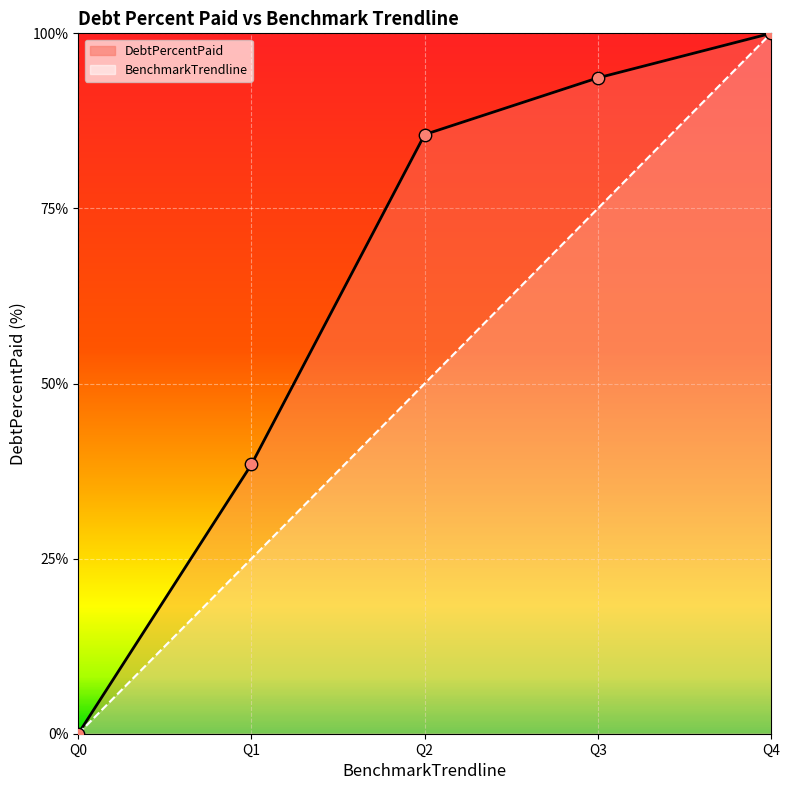

Is the value of BenchmarkTrendline at Q0 greater than the value of DebtPercentPaid at Q3?

No